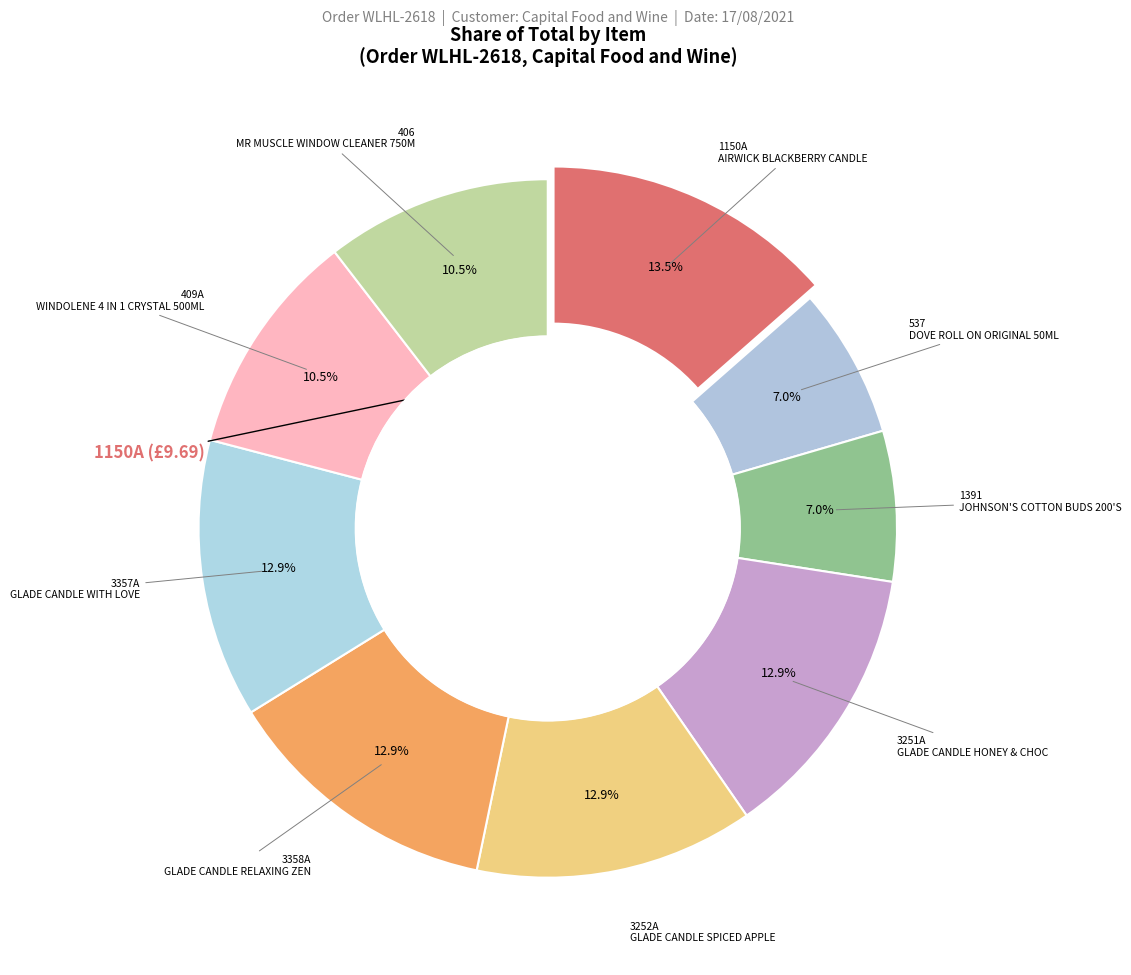

Rank the categories by value from lowest to highest.

537, 1391, 406, 409A, 3251A, 3252A, 3358A, 3357A, 1150A